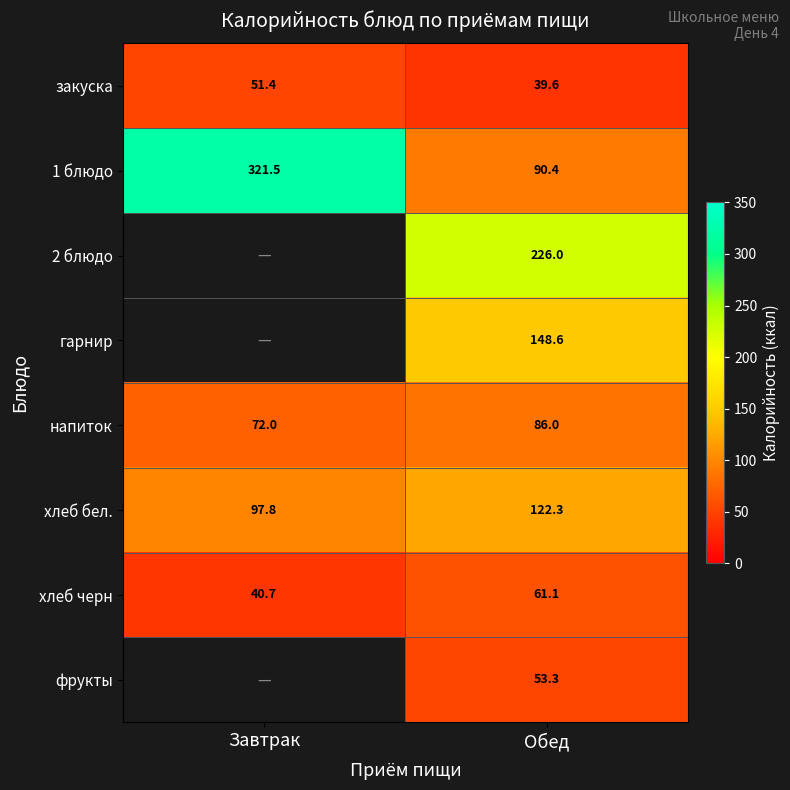

Count the напиток values in the range 72 to 86.

2